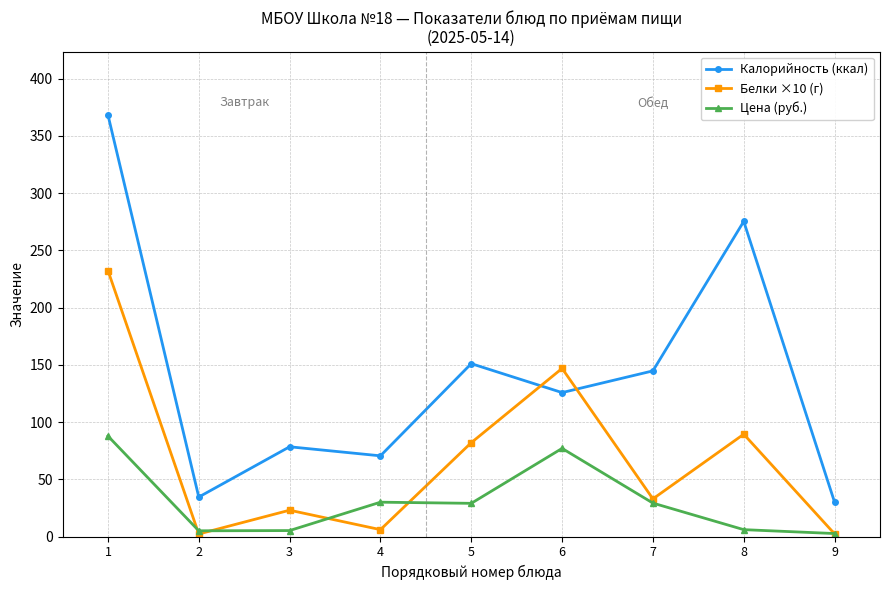

True or false: Калорийность (ккал) has a value of 34.5 at 2.

True